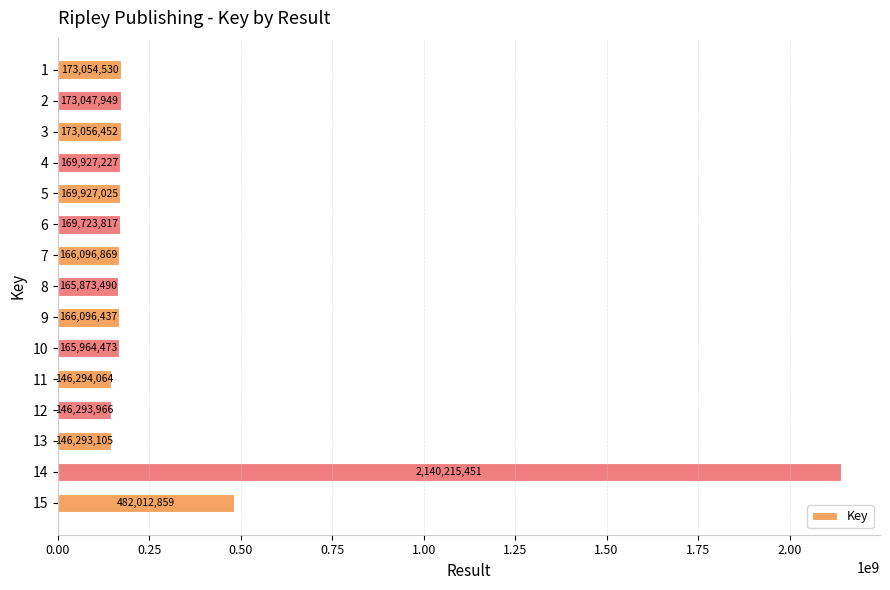

Rank the categories by value from lowest to highest.

13, 12, 11, 8, 10, 9, 7, 6, 5, 4, 2, 1, 3, 15, 14